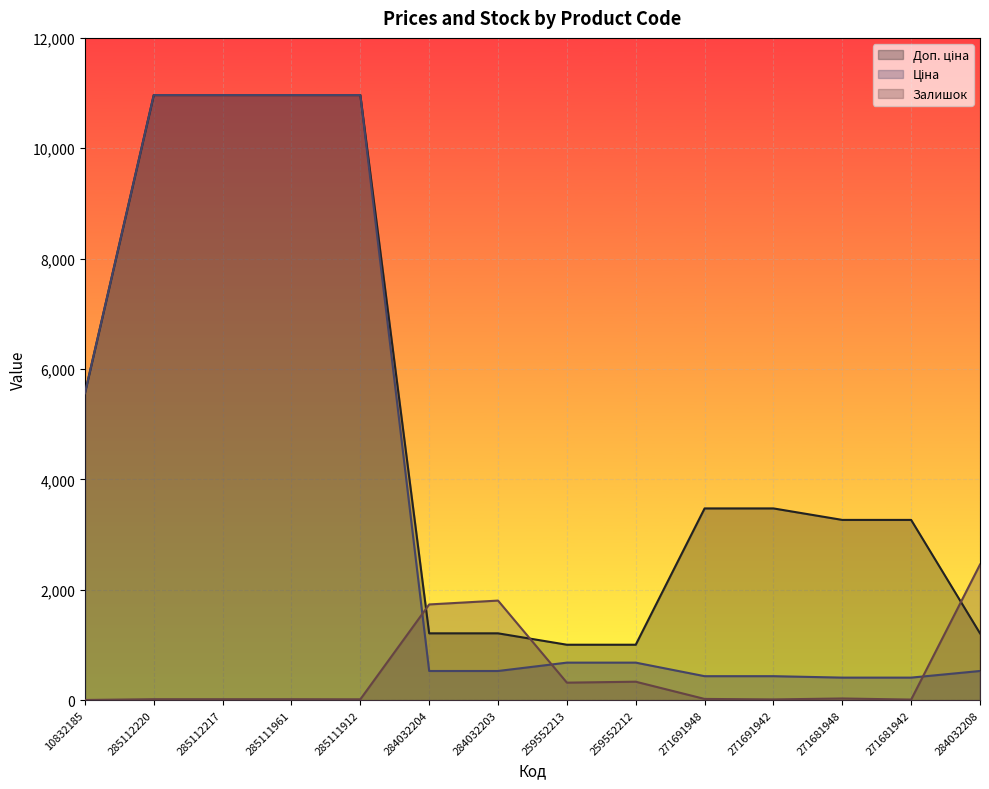

At how many categories does at least one series exceed 8773?

4